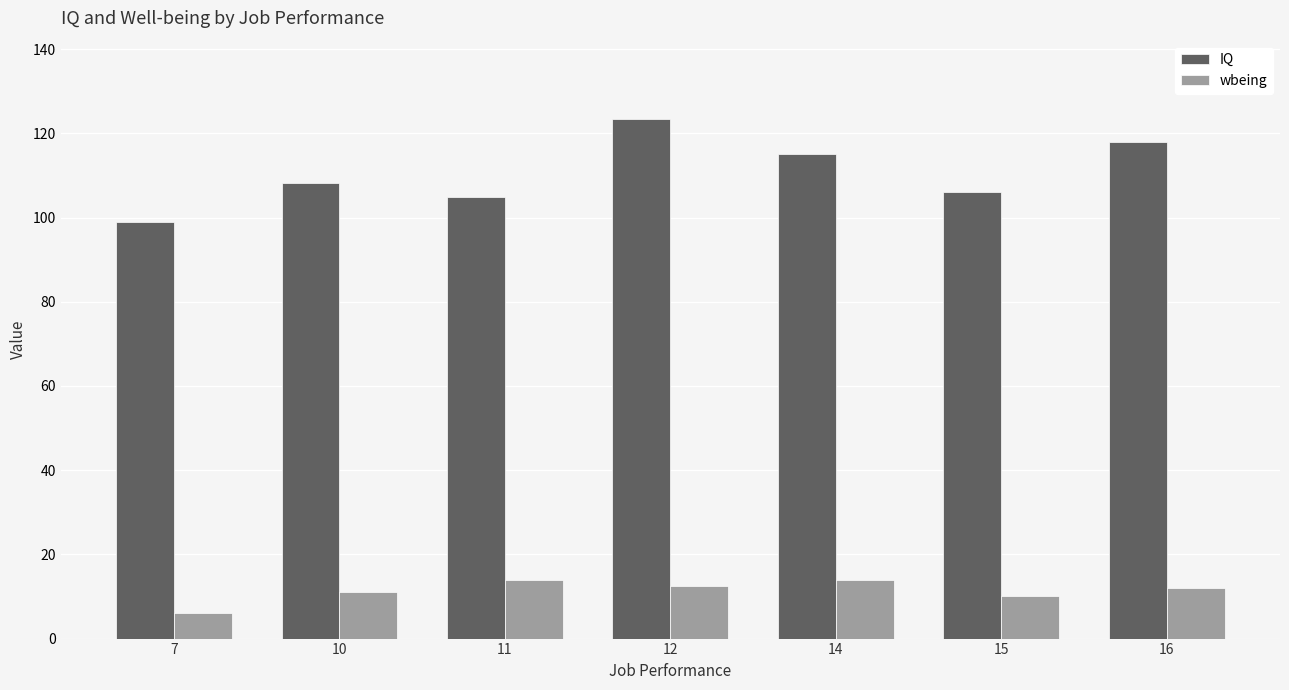

What is the value of the wbeing bar at the 7th from the left?

12.0